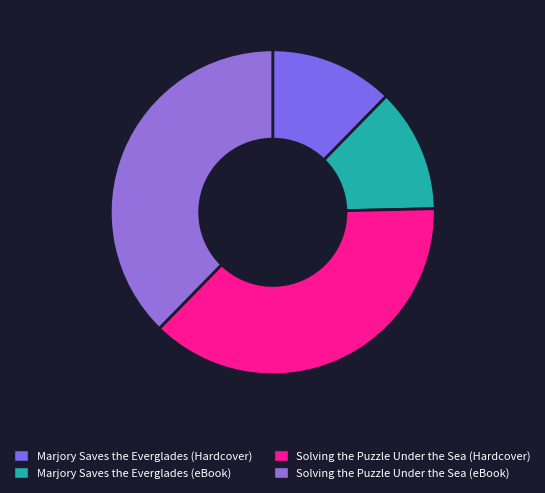

Is there a majority slice in this chart?

No